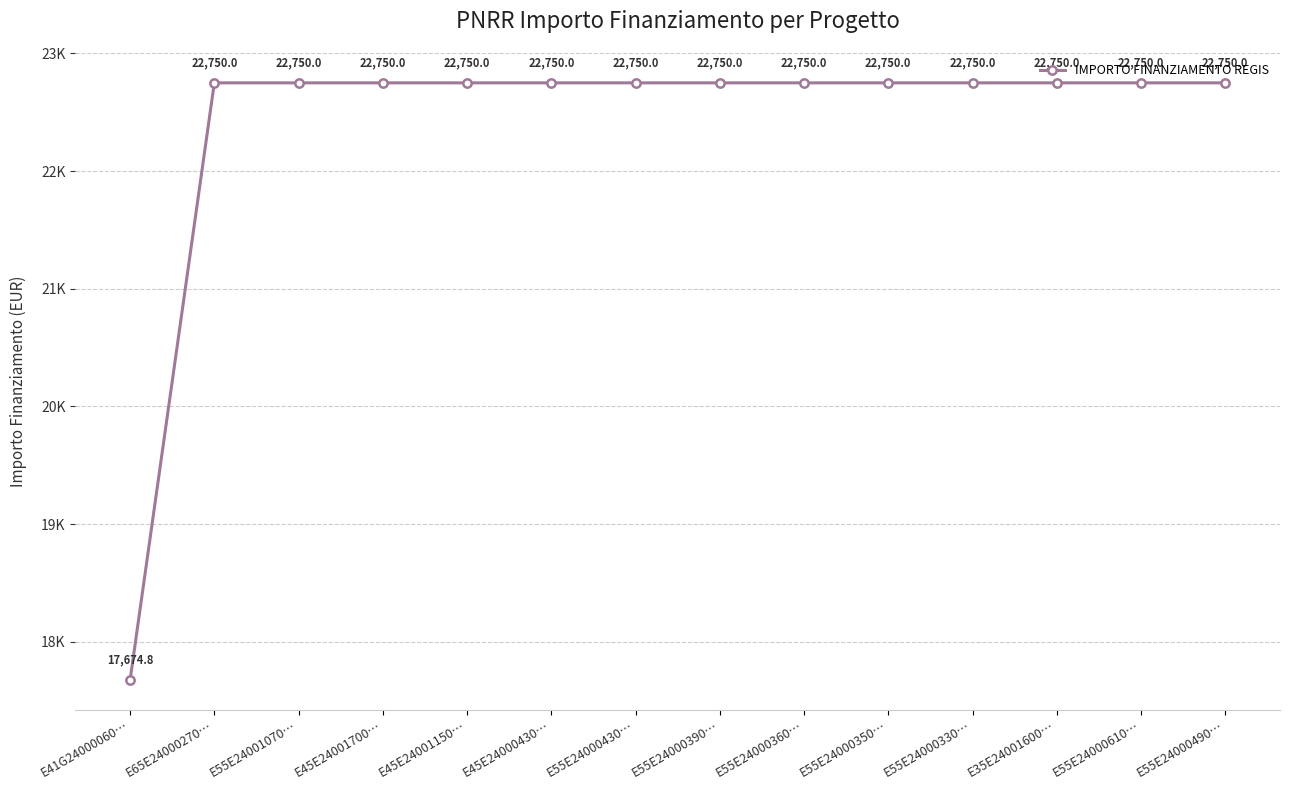

Is this an area chart (filled region under the line)?

No